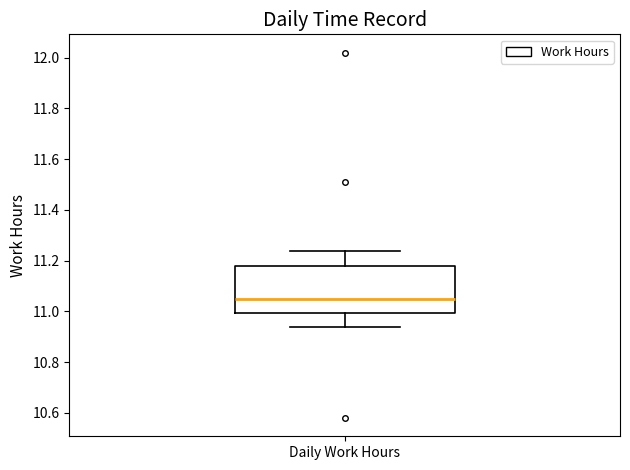

Read this box plot against the y-axis: the position of the median line, the range covered by the box, and the ends of both whiskers. The values are not printed on the chart, so give them approximately, as read against the axis.

median 11.06, box 11.00 to 11.18, whiskers 10.94 to 11.24